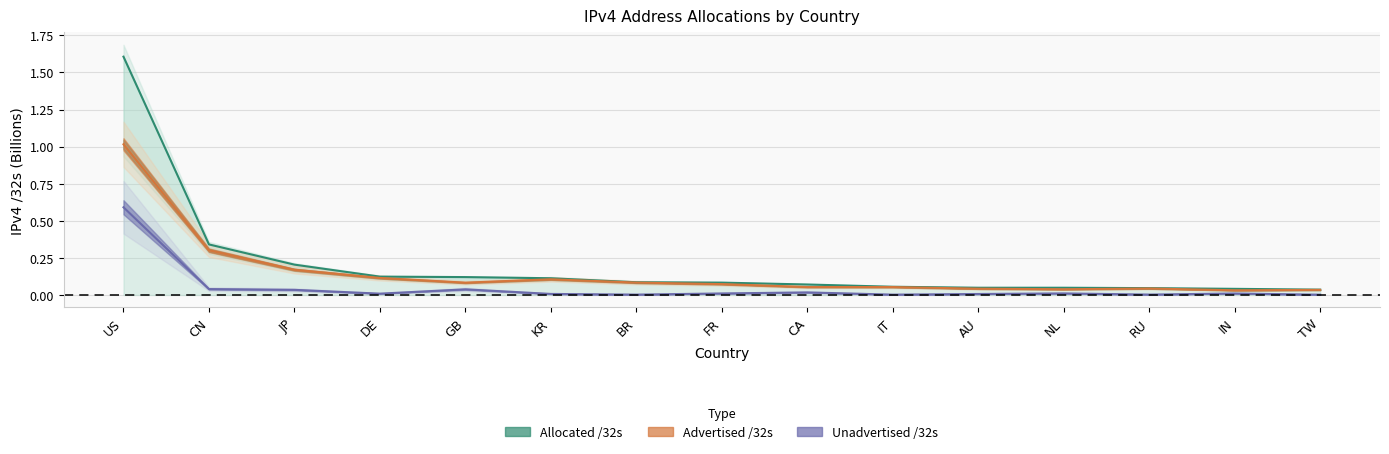

Which has a higher value, DE or BR?

DE